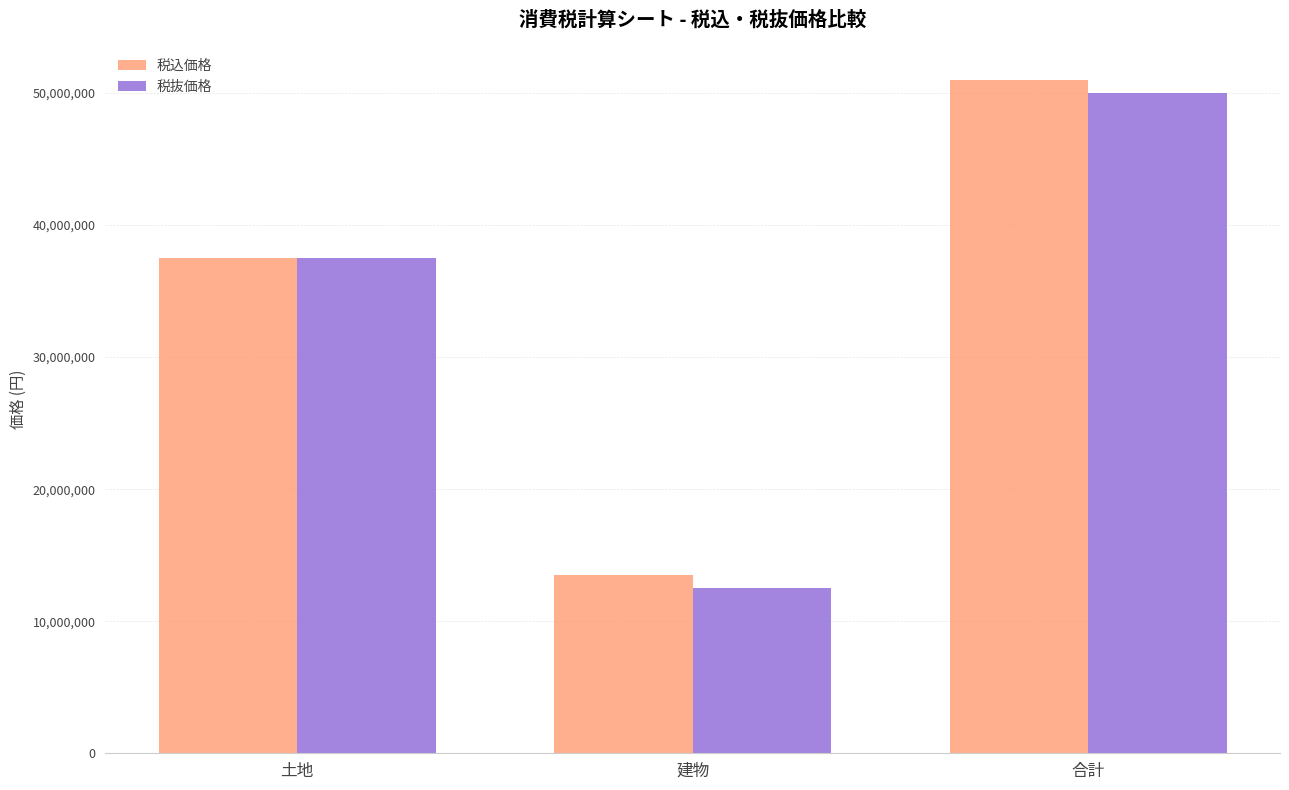

Reading left to right, extract all data points from this chart.

税込価格: 37500000	13500000	51000000
税抜価格: 37500000	12500000	50000000